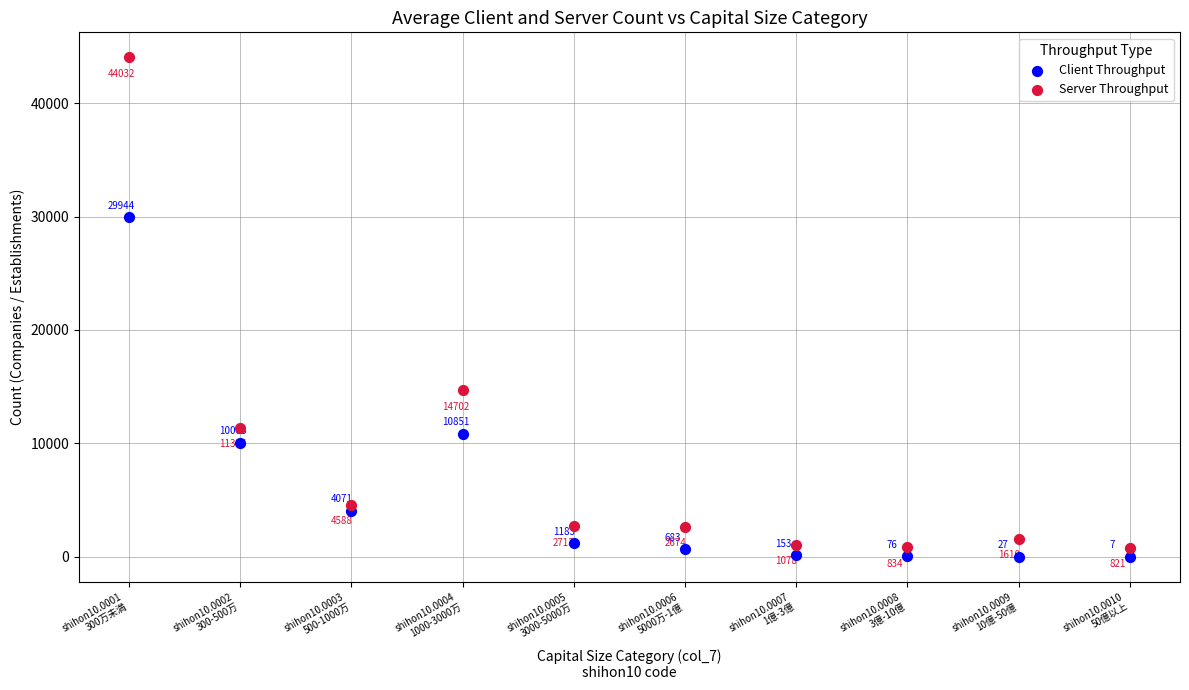

Which series has the largest Y range (max minus min)?

Server Throughput